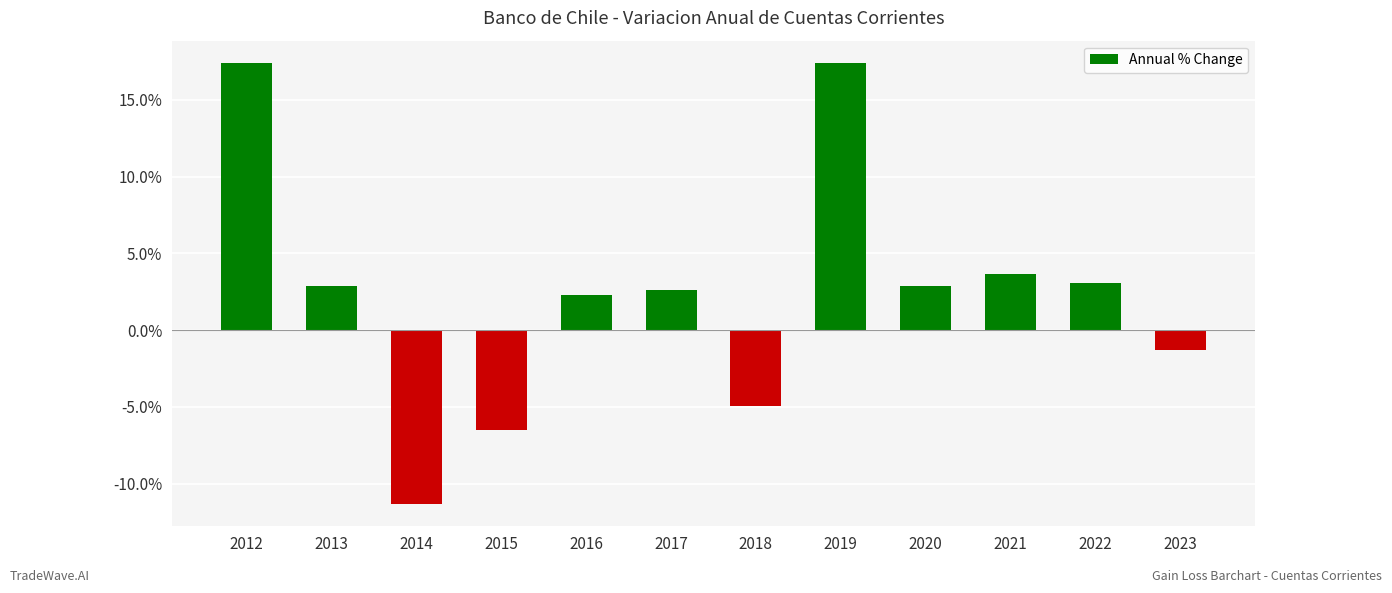

What is the value of the 2nd bar from the left?

2.9